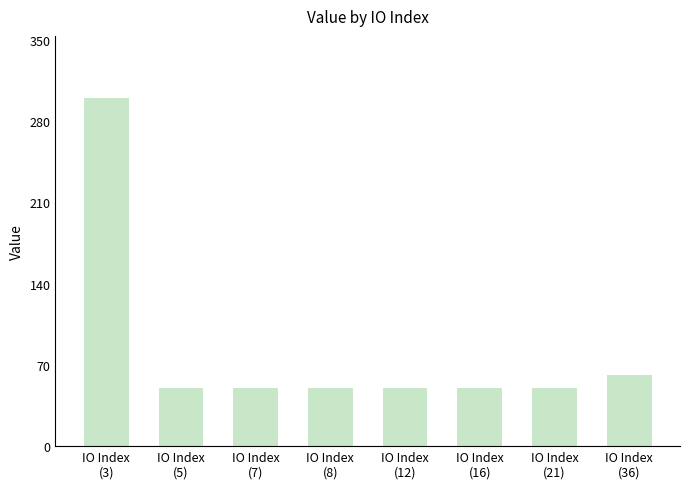

Reading left to right, transcribe all the data shown in this chart.

IO Index
(3)=299.4	IO Index
(5)=49.9	IO Index
(7)=49.9	IO Index
(8)=49.9	IO Index
(12)=49.9	IO Index
(16)=49.9	IO Index
(21)=49.9	IO Index
(36)=61.6